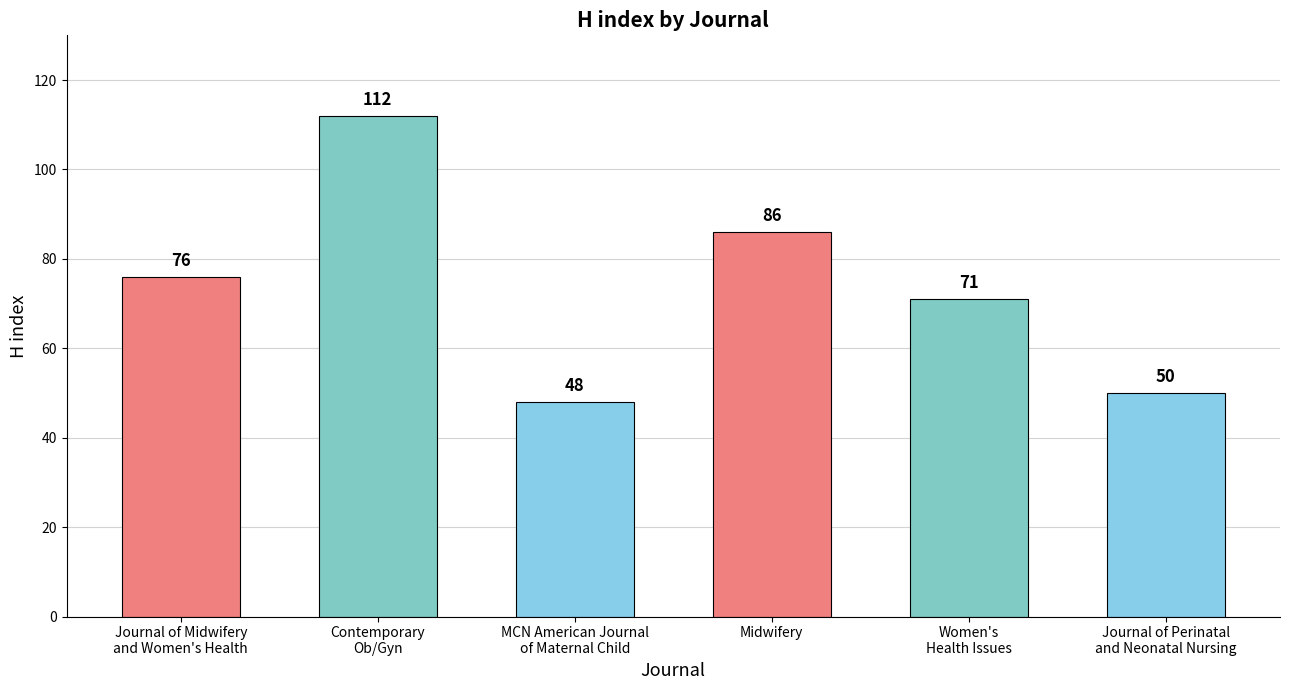

Reading left to right, extract all data points from this chart.

Journal of Midwifery
and Women's Health=76	Contemporary
Ob/Gyn=112	MCN American Journal
of Maternal Child=48	Midwifery=86	Women's
Health Issues=71	Journal of Perinatal
and Neonatal Nursing=50